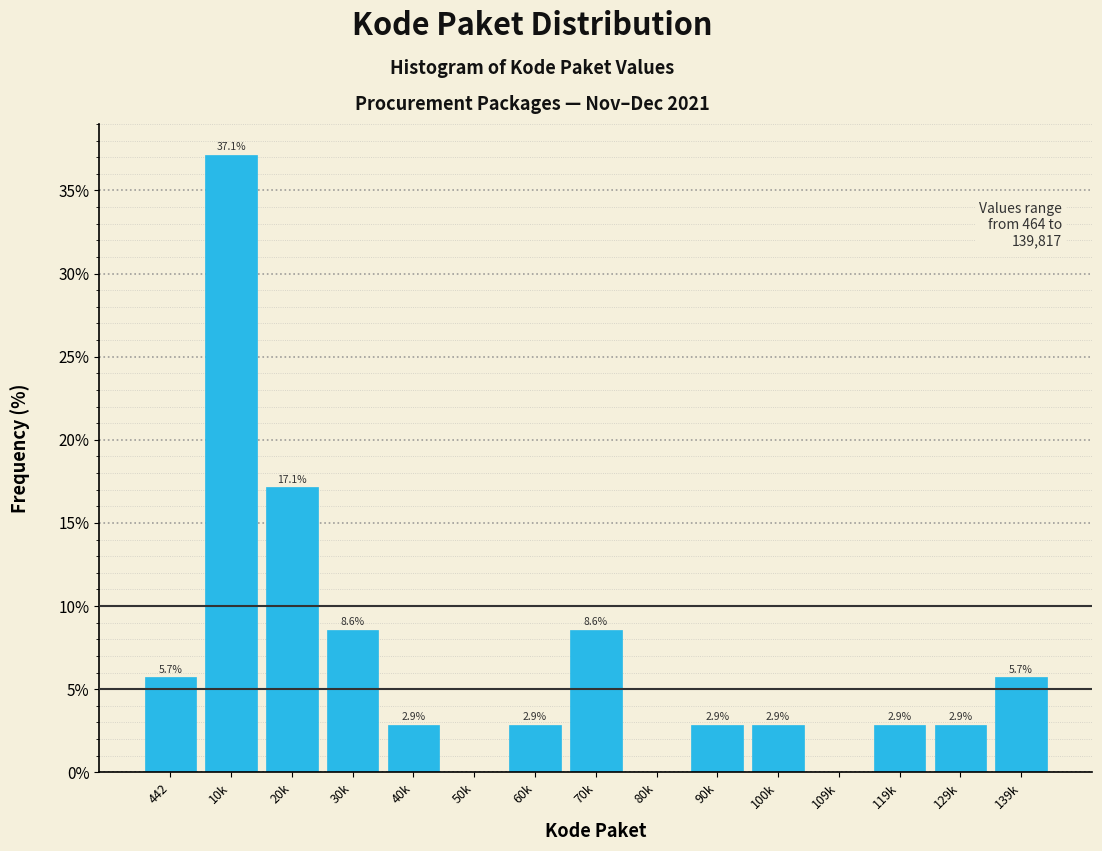

Reading right to left, extract all data points from this chart.

139k=5.7	129k=2.9	119k=2.9	109k=0.0	100k=2.9	90k=2.9	80k=0.0	70k=8.6	60k=2.9	50k=0.0	40k=2.9	30k=8.6	20k=17.1	10k=37.1	442=5.7